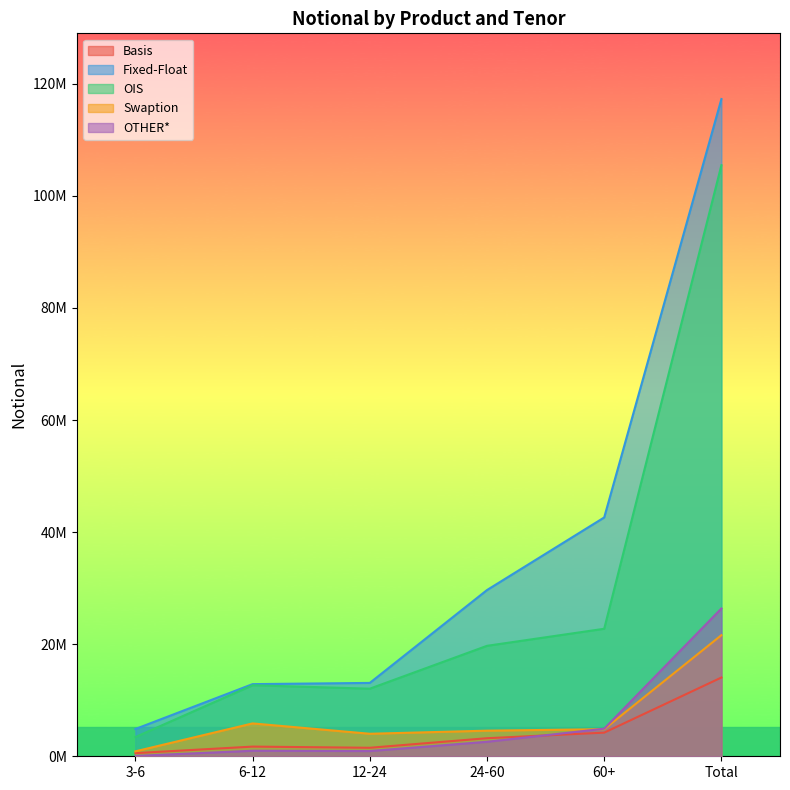

What is the minimum value for Basis?

563718